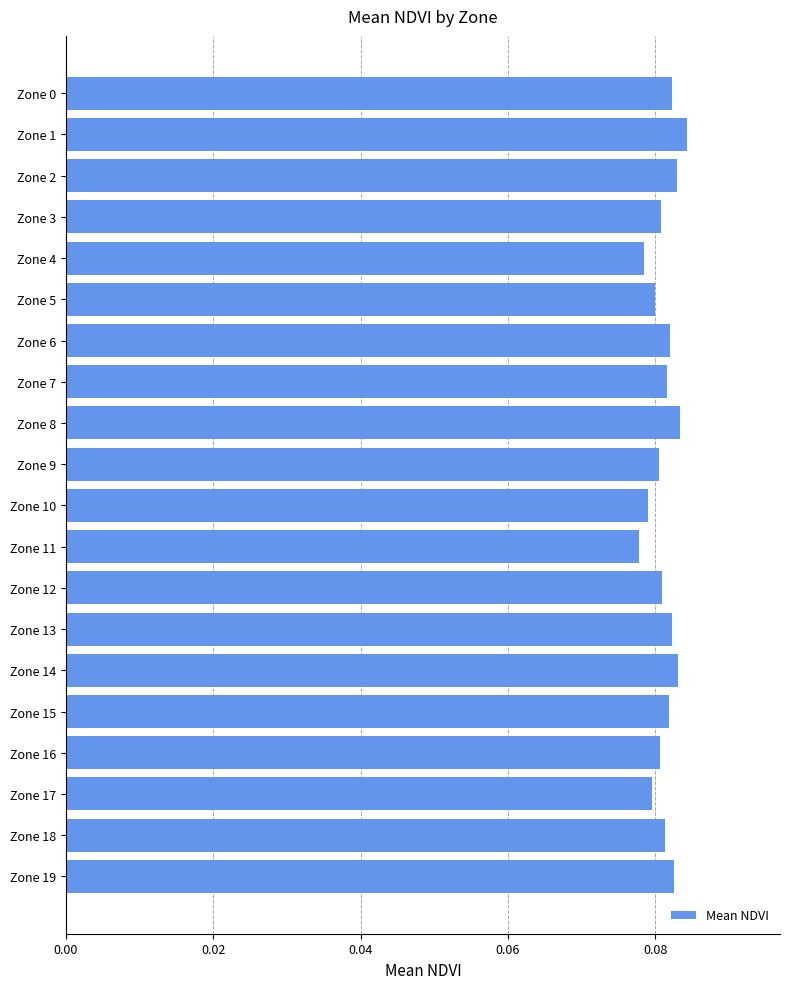

How many values are between 0 and 1?

20